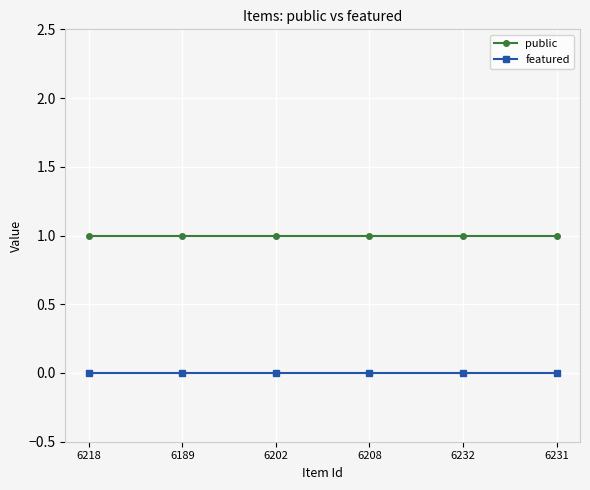

Is it true that featured equals 0 at 6208?

True